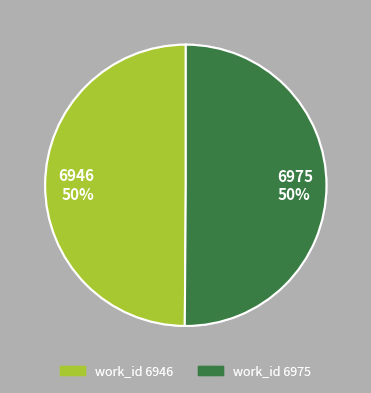

To the nearest percent, what portion does 6946 50% represent?

50%